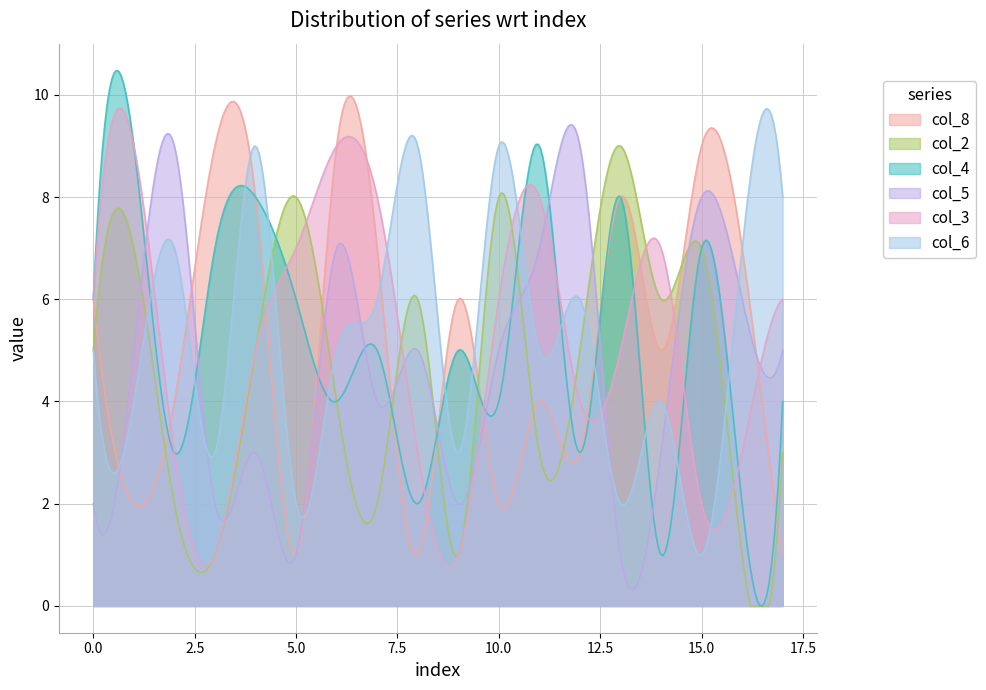

Which has a higher value, 5 or 14?

14